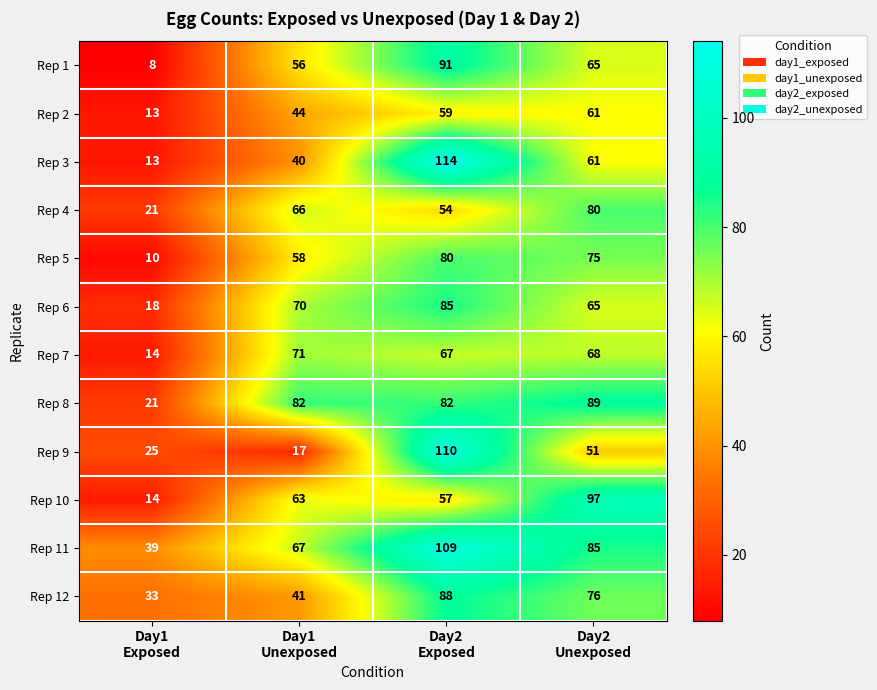

What is the difference between the second highest and minimum values in the Rep 11 series?

46